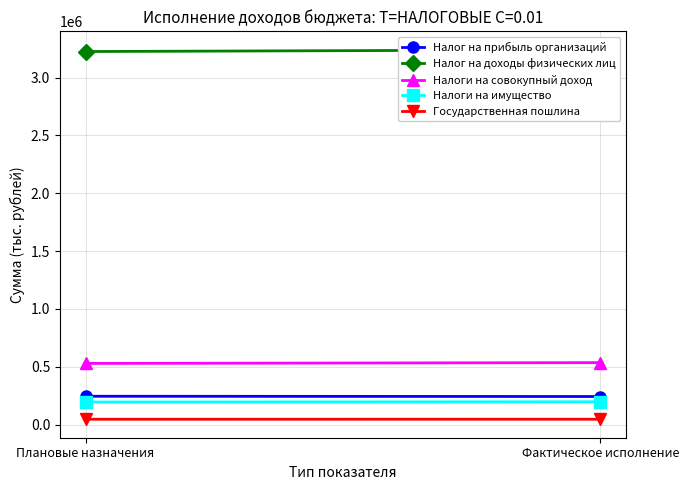

Which series has the largest range (max minus min)?

Налог на доходы физических лиц